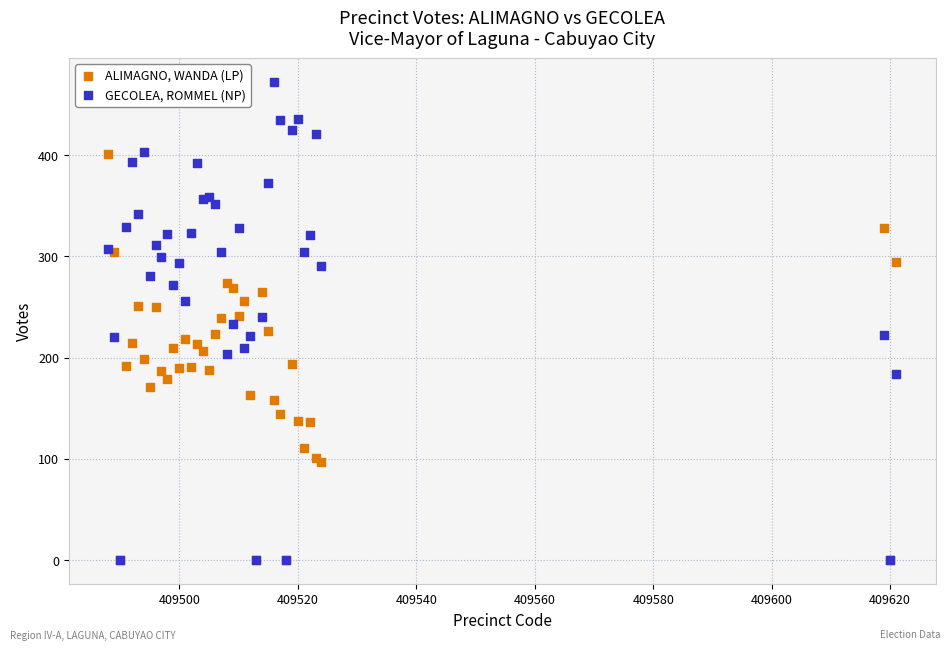

Which series reaches the maximum Y coordinate?

GECOLEA, ROMMEL (NP)